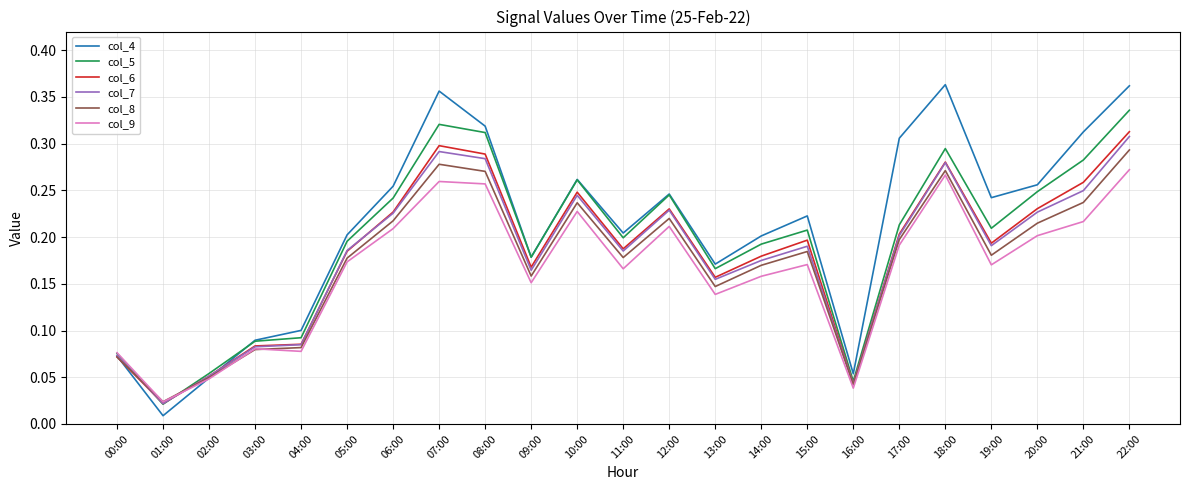

List the series in order of their peak value, highest first.

col_4, col_5, col_6, col_7, col_8, col_9